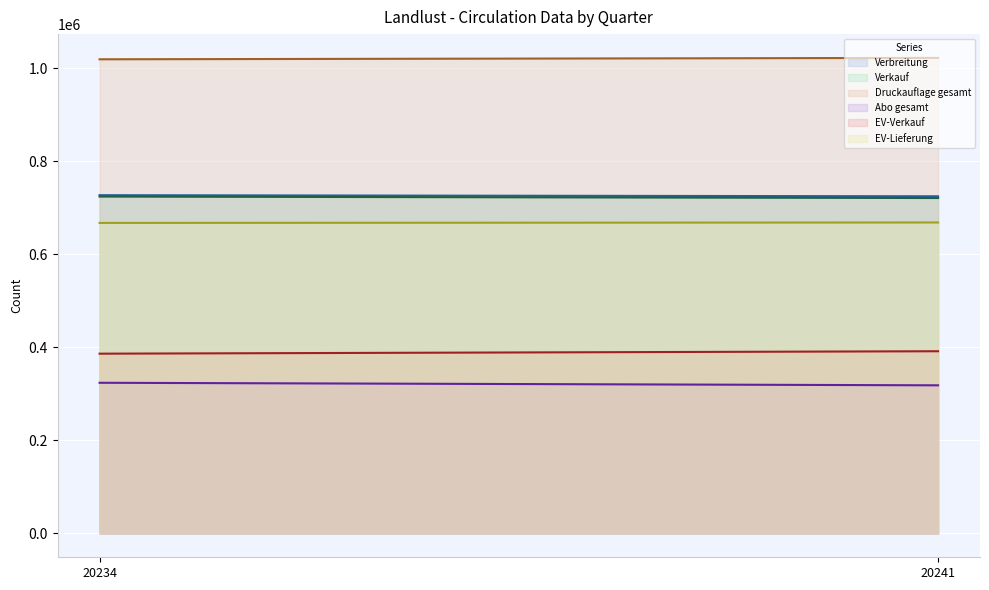

Does the chart display data point markers on the line(s)?

No